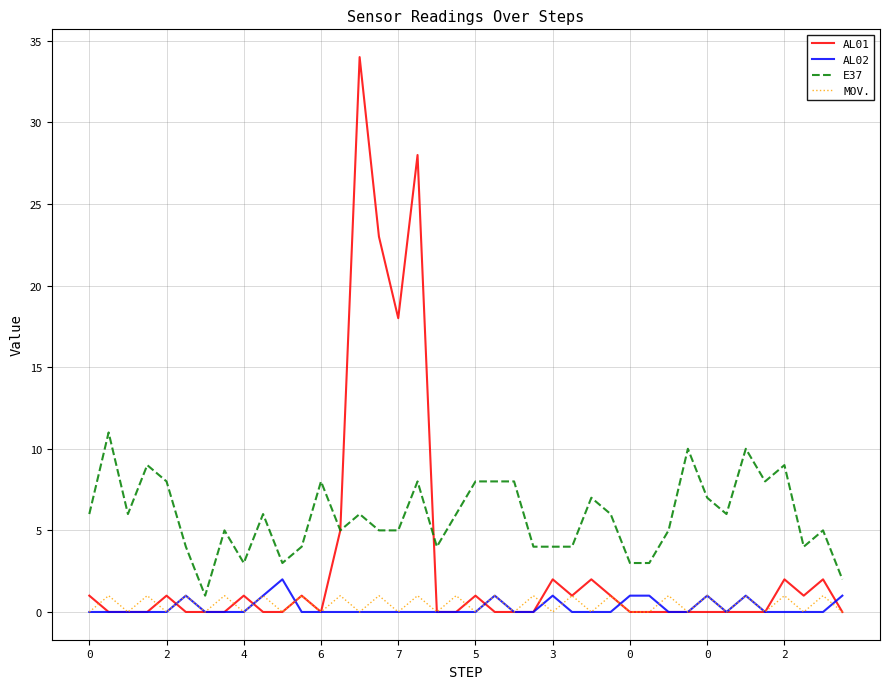

Is this an area chart (filled region under the line)?

No